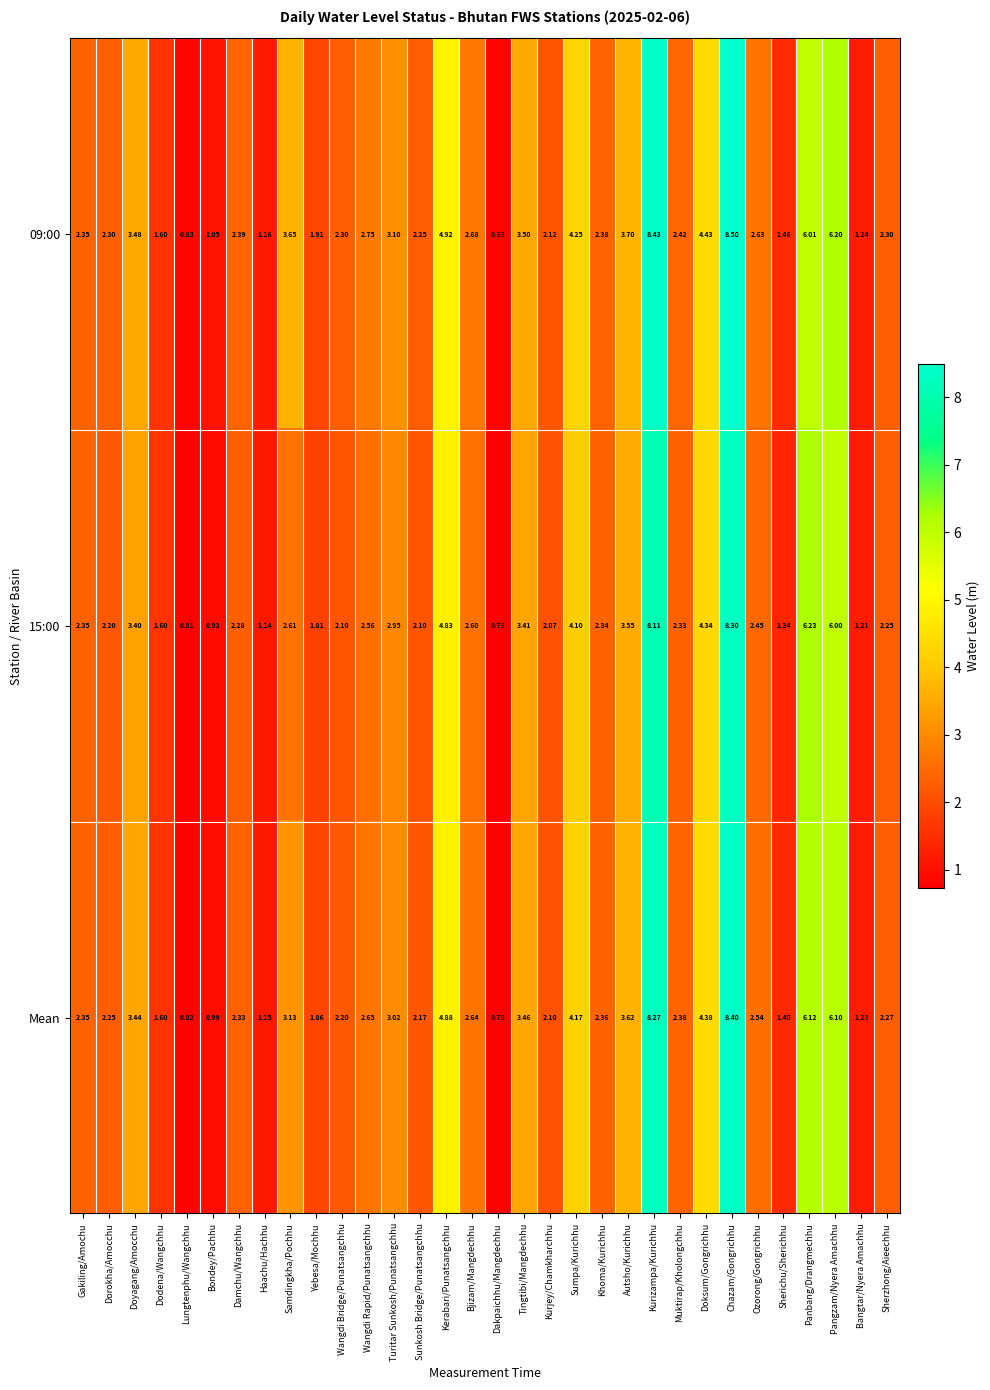

Is the value of 15:00 at Lungtenphu/Wangchhu greater than the value of Mean at Dodena/Wangchhu?

No